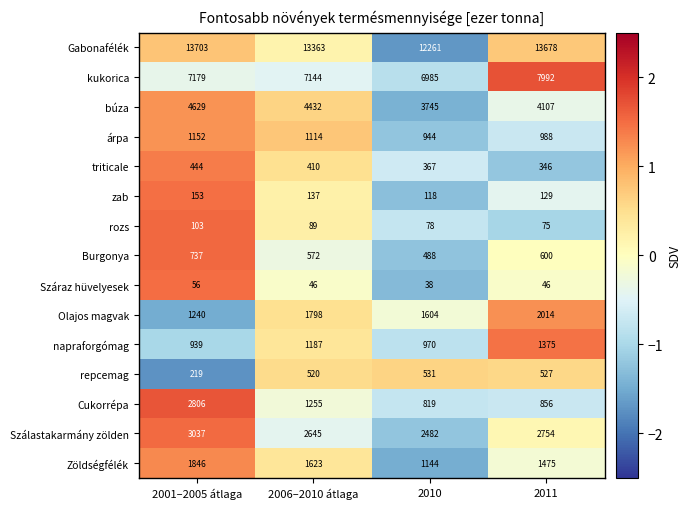

List the series in order of their peak value, highest first.

Gabonafélék, kukorica, búza, Szálastakarmány zölden, Cukorrépa, Olajos magvak, Zöldségfélék, napraforgómag, árpa, Burgonya, repcemag, triticale, zab, rozs, Száraz hüvelyesek